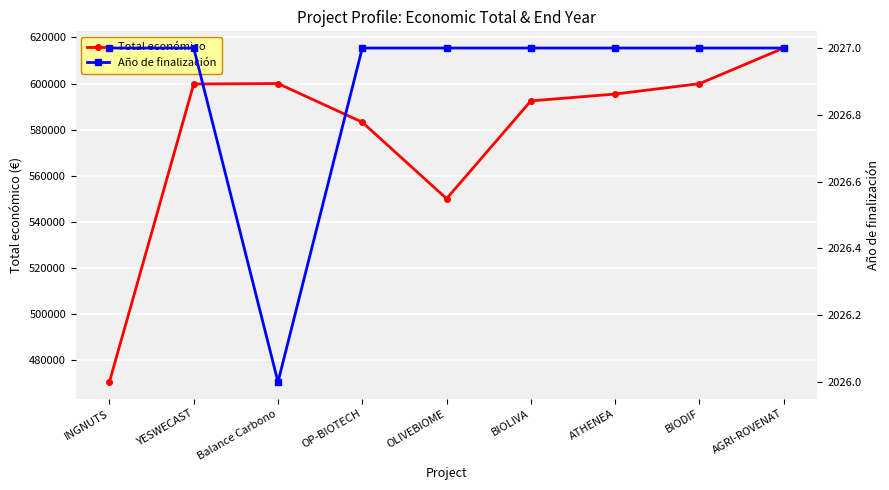

Reading right to left, transcribe all the data shown in this chart.

Total económico: 615375	599927	595436	592475	550111	583223	599992	599792	470675
Año de finalización: 2027	2027	2027	2027	2027	2027	2026	2027	2027